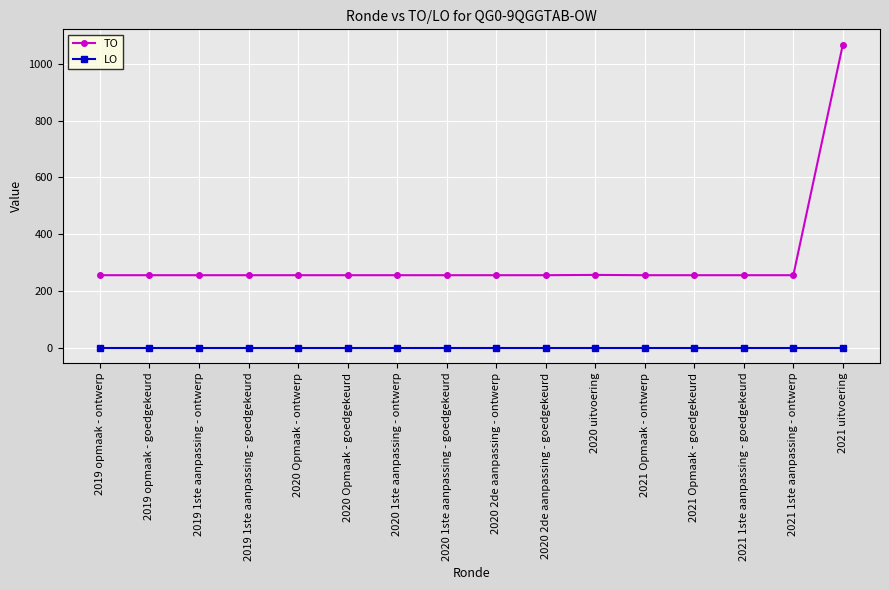

Rank the series at 2021 Opmaak - ontwerp from lowest to highest value.

LO, TO